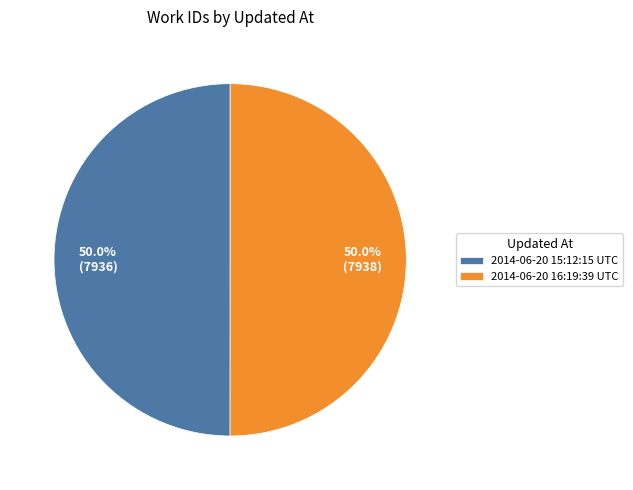

Count the number of slices in the pie.

2